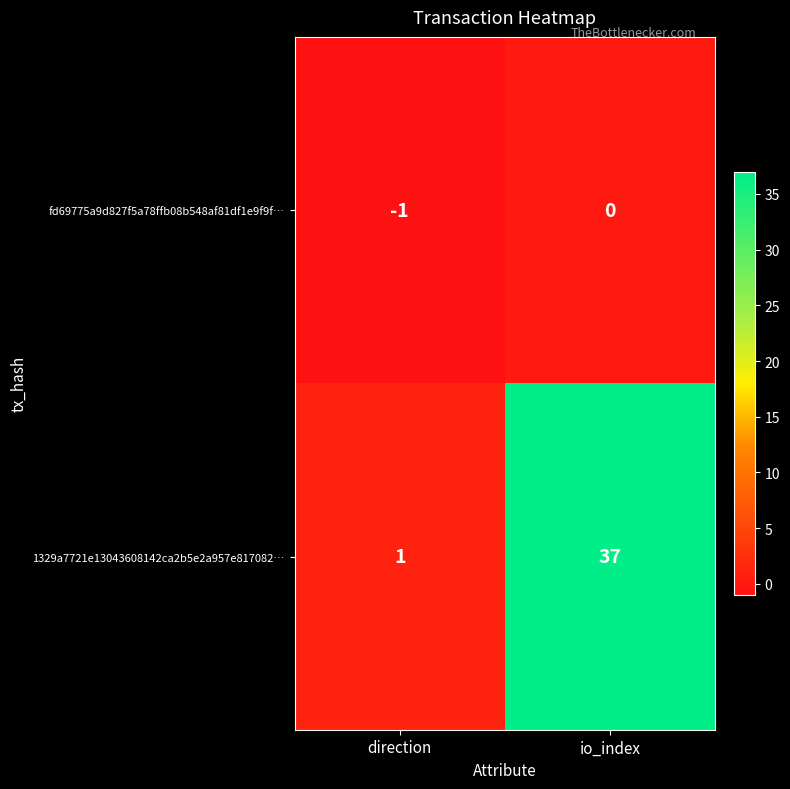

Reading left to right, what are all the values shown in this chart?

fd69775a9d827f5a78ffb08b548af81df1e9f9f…: -1	0
1329a7721e13043608142ca2b5e2a957e817082…: 1	37